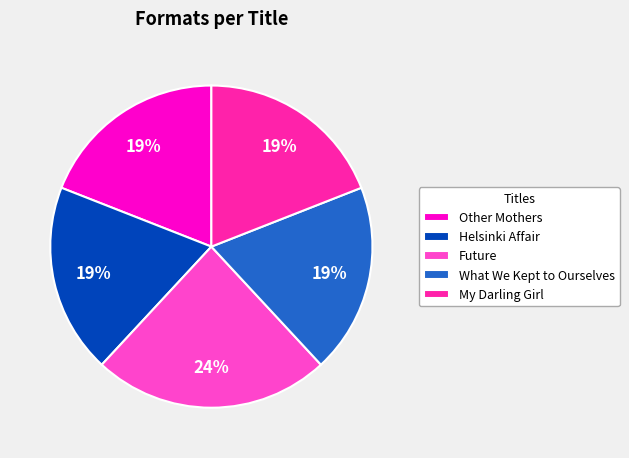

How many segments does this pie chart have?

5